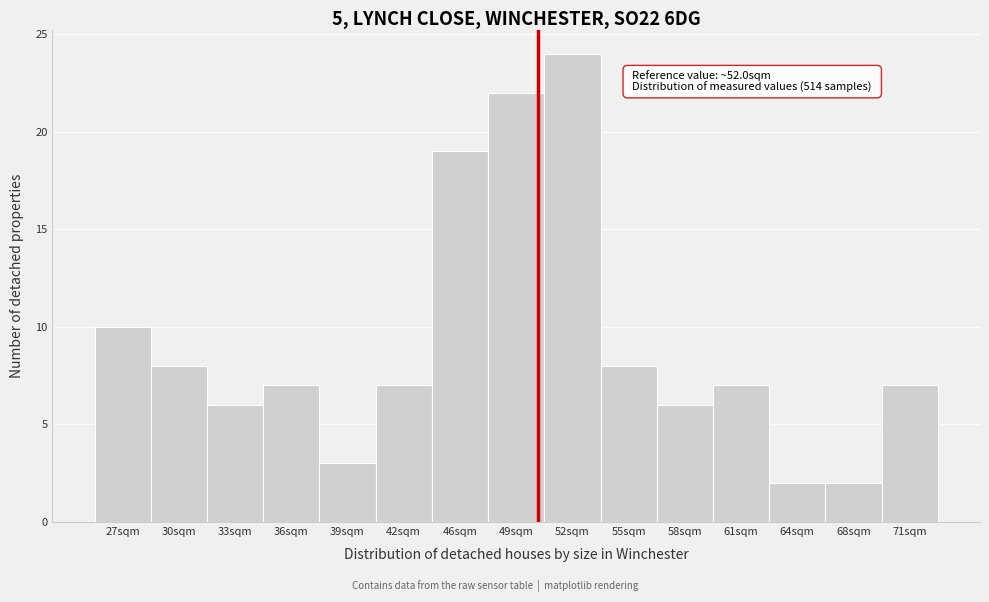

Reading right to left, extract all data points from this chart.

7	2	2	7	6	8	24	22	19	7	3	7	6	8	10